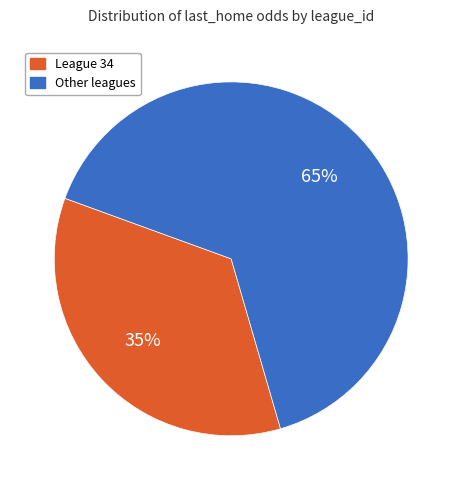

Is there a majority slice in this chart?

Yes